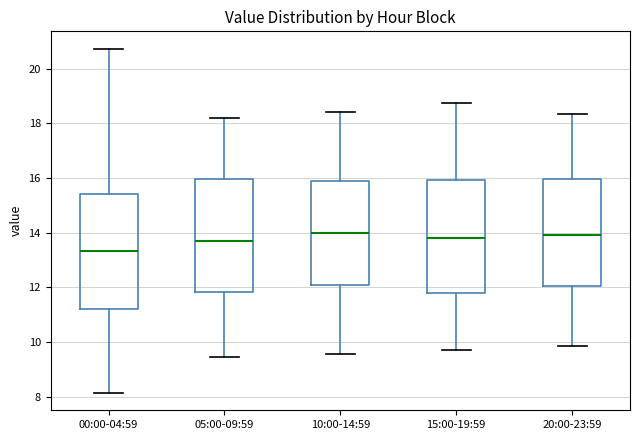

Reading left to right, read every box against the y-axis: the position of its median line, the range the box covers, and the ends of its whiskers. The values are not printed on the chart, so give them approximately, as read against the axis.

00:00-04:59: median 13.4, box 11.2 to 15.4, whiskers 8.2 to 20.8
05:00-09:59: median 13.6, box 11.8 to 16.0, whiskers 9.4 to 18.2
10:00-14:59: median 14.0, box 12.2 to 16.0, whiskers 9.6 to 18.4
15:00-19:59: median 13.8, box 11.8 to 16.0, whiskers 9.8 to 18.8
20:00-23:59: median 14.0, box 12.0 to 16.0, whiskers 9.8 to 18.4